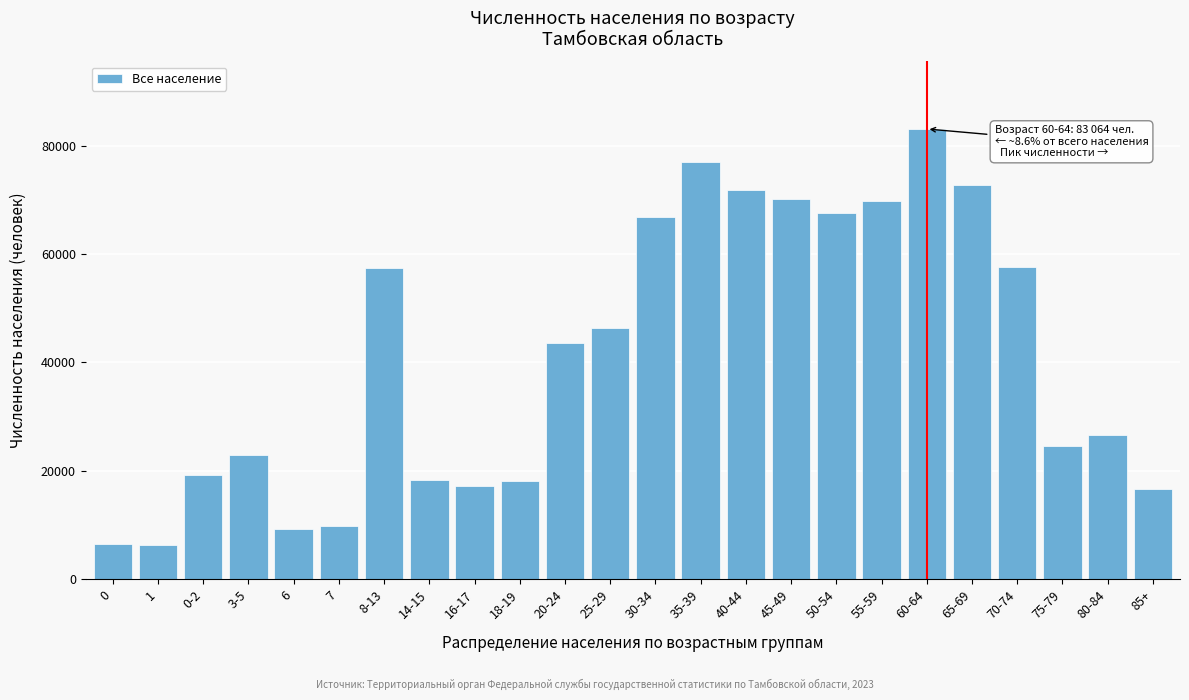

What is the change in value from 3-5 to 18-19?

-4915